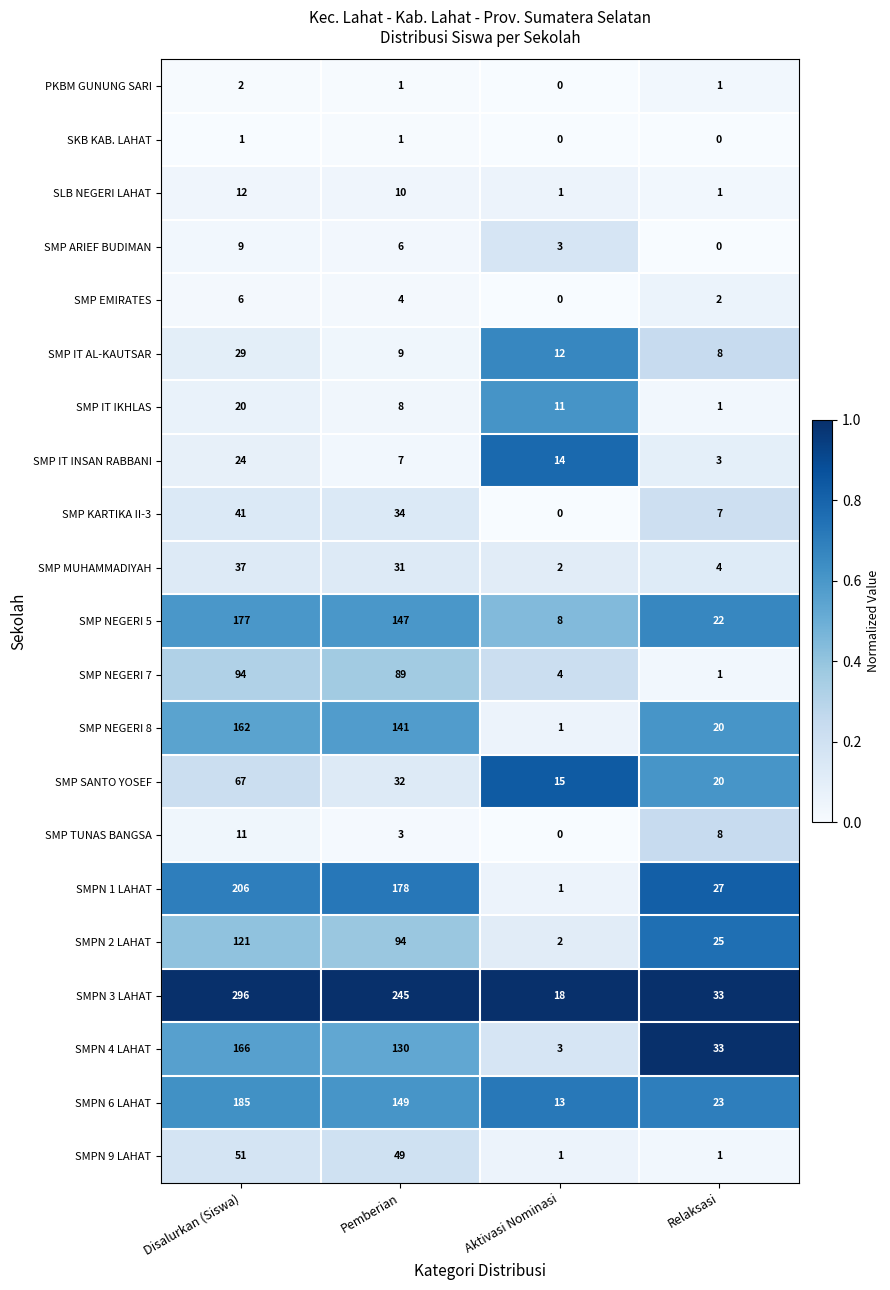

What is the difference between the maximum and minimum values in the SLB NEGERI LAHAT series?

11